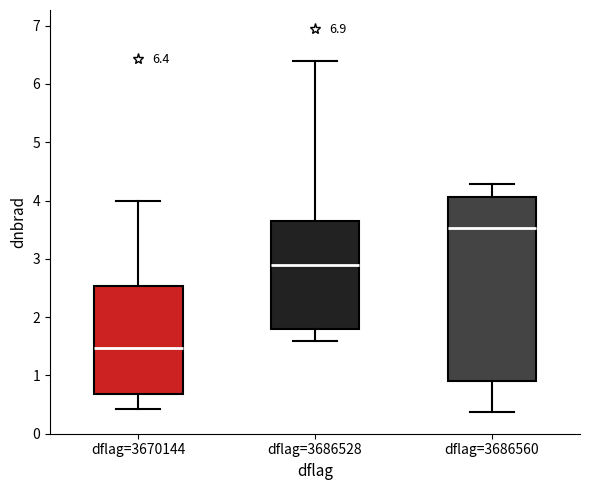

Which box has the lowest median line?

dflag=3670144